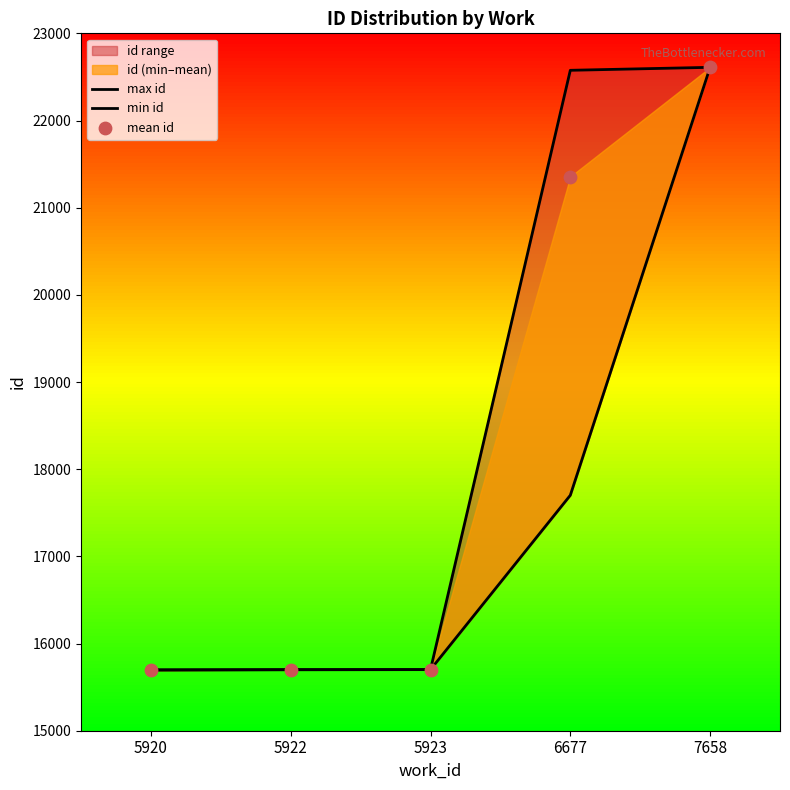

Which series reaches the minimum Y coordinate?

min id